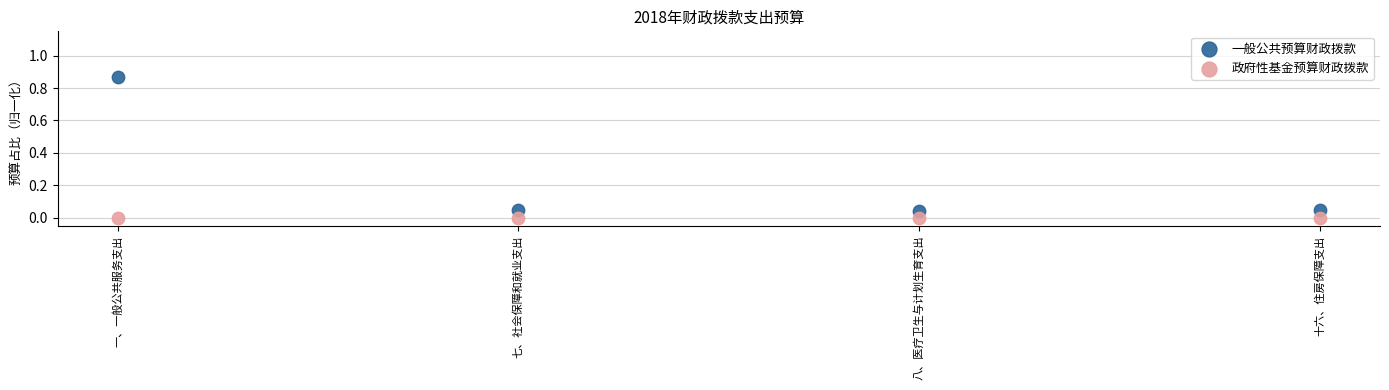

What are all the series names shown in the legend?

一般公共预算财政拨款, 政府性基金预算财政拨款